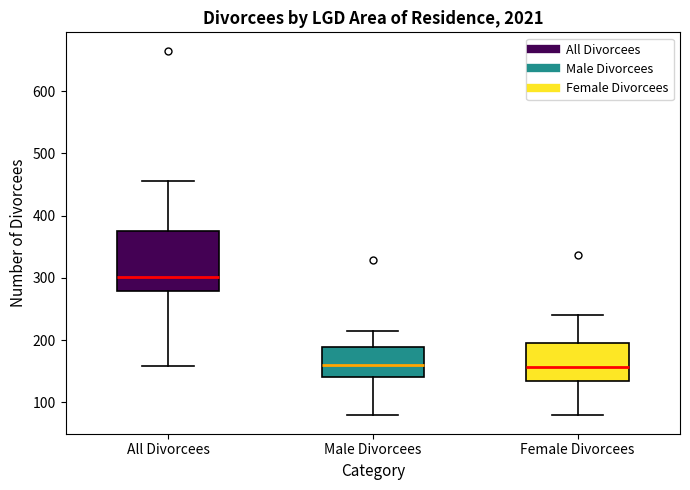

Reading left to right, transcribe this box plot: for each box, give where its median line is, the range the box spans, and where its two whiskers end, as read against the y-axis. The values are not printed on the chart, so give them approximately, as read against the axis.

All Divorcees: median 300, box 280 to 380, whiskers 160 to 460
Male Divorcees: median 160, box 140 to 190, whiskers 80 to 220
Female Divorcees: median 160, box 140 to 200, whiskers 80 to 240